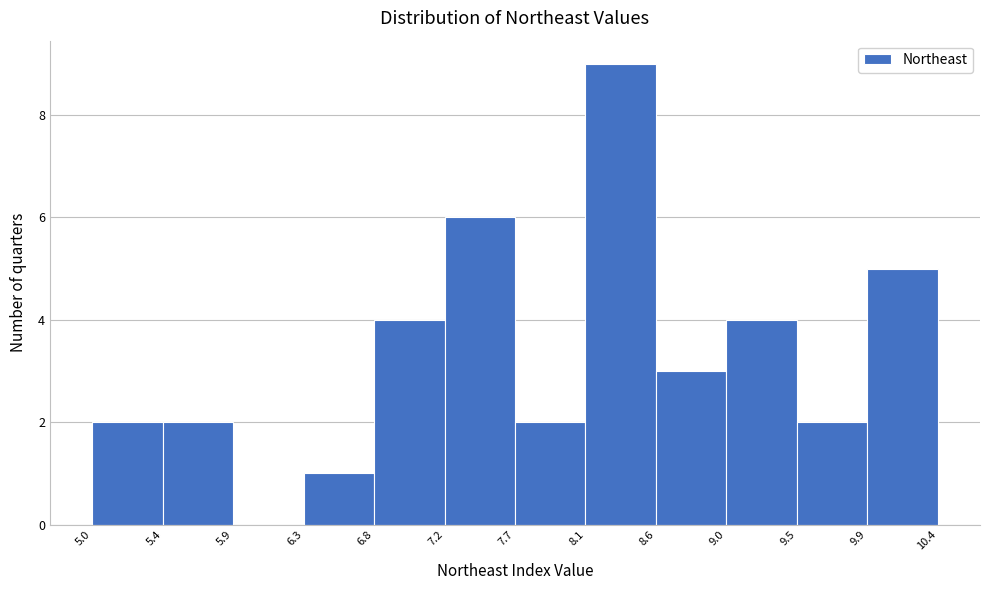

Which range on the x-axis has the tallest bar?

8.1 to 8.6